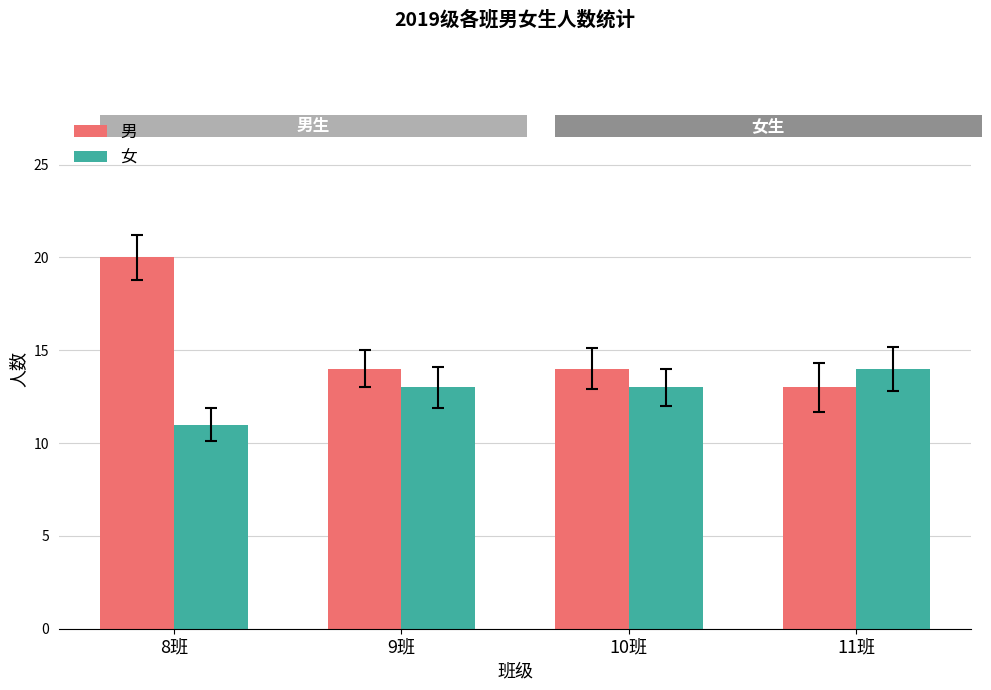

What is the sum of all 男 values?

61